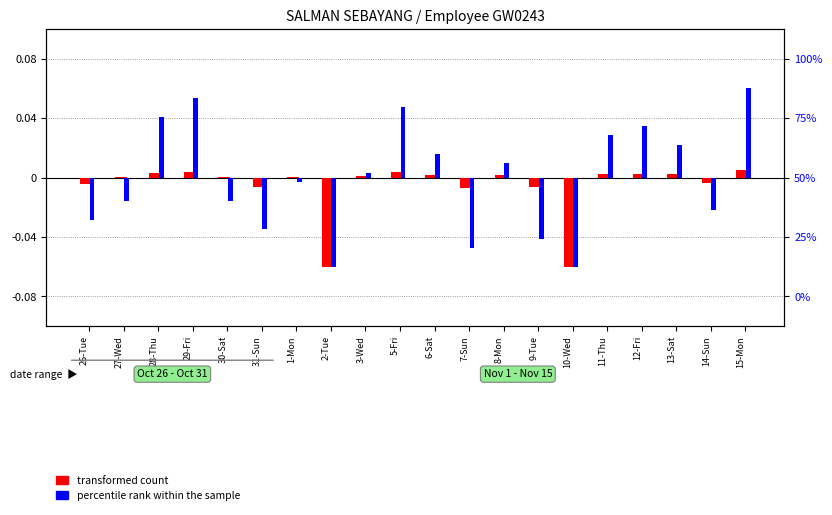

Reading right to left, transcribe all the data shown in this chart.

transformed count: 15-Mon=0.0	14-Sun=-0.0	13-Sat=0.0	12-Fri=0.0	11-Thu=0.0	10-Wed=-0.1	9-Tue=-0.0	8-Mon=0.0	7-Sun=-0.0	6-Sat=0.0	5-Fri=0.0	3-Wed=0.0	2-Tue=-0.1	1-Mon=0.0	31-Sun=-0.0	30-Sat=0.0	29-Fri=0.0	28-Thu=0.0	27-Wed=0.0	26-Tue=-0.0
percentile rank within the sample: 15-Mon=0.1	14-Sun=-0.0	13-Sat=0.0	12-Fri=0.0	11-Thu=0.0	10-Wed=-0.1	9-Tue=-0.0	8-Mon=0.0	7-Sun=-0.0	6-Sat=0.0	5-Fri=0.0	3-Wed=0.0	2-Tue=-0.1	1-Mon=-0.0	31-Sun=-0.0	30-Sat=-0.0	29-Fri=0.1	28-Thu=0.0	27-Wed=-0.0	26-Tue=-0.0